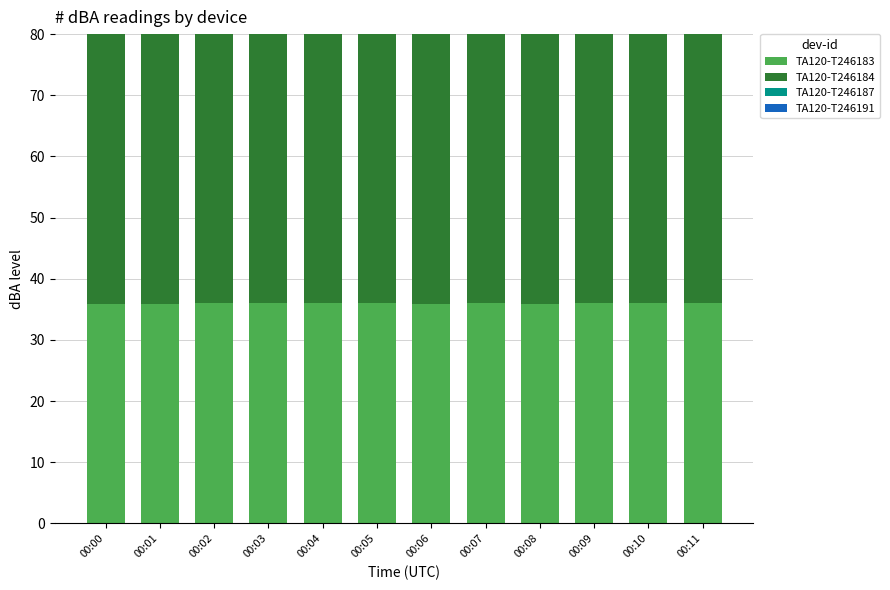

At which label is TA120-T246191 closest to 48?

00:08